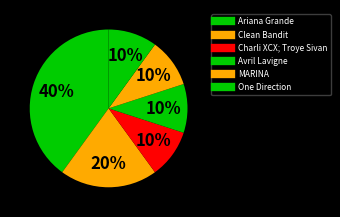

How many slices are in this pie chart?

6